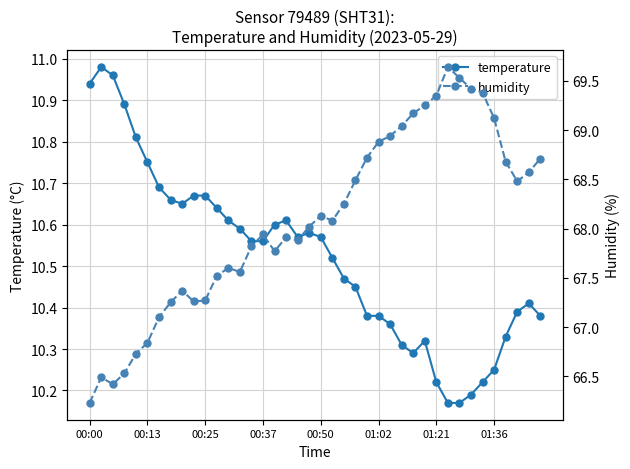

What is the smallest value displayed?

10.2